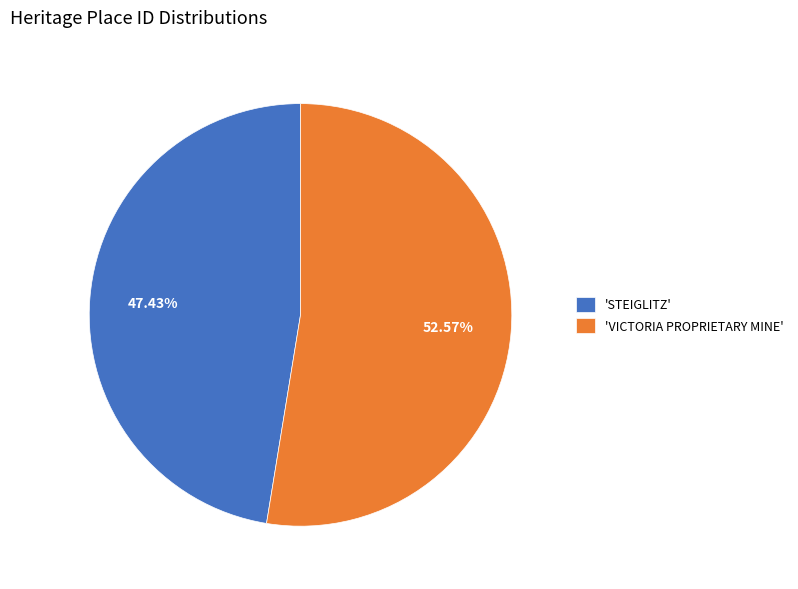

How many segments does this pie chart have?

2